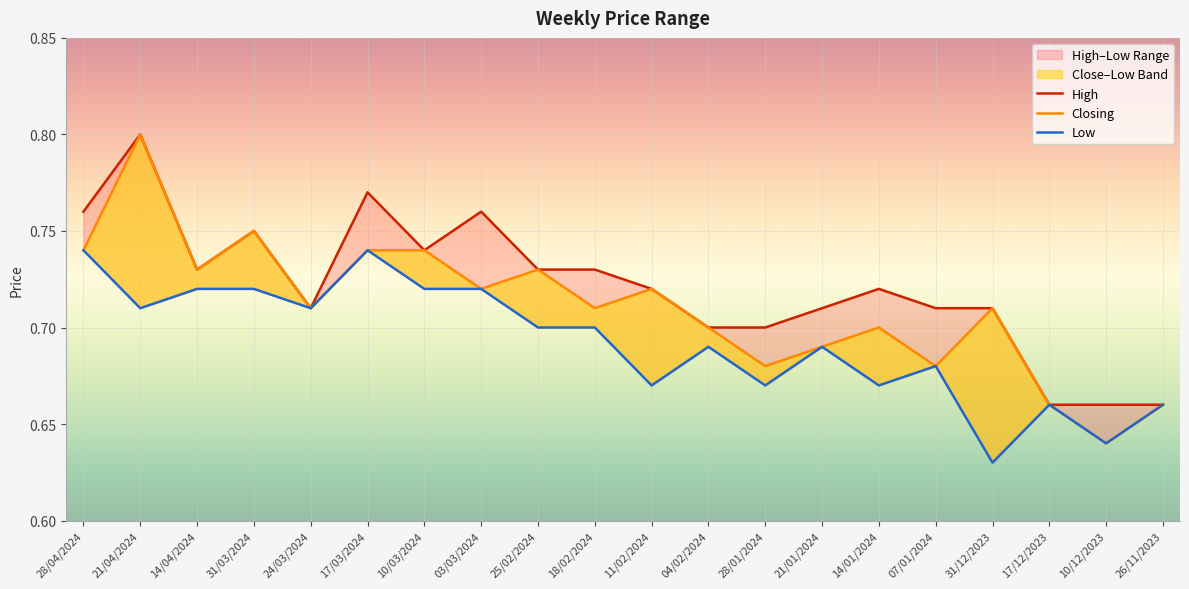

The Closing series shows 0.7 at 04/02/2024. True or false?

True